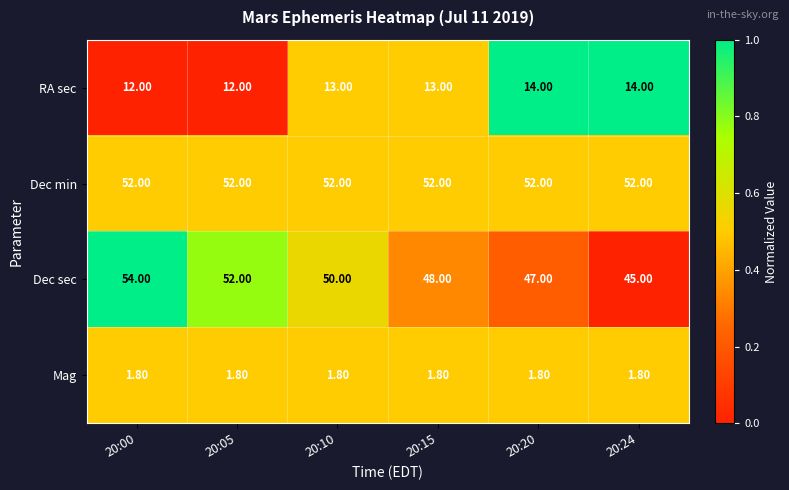

Which series has the largest range (max minus min)?

Dec sec